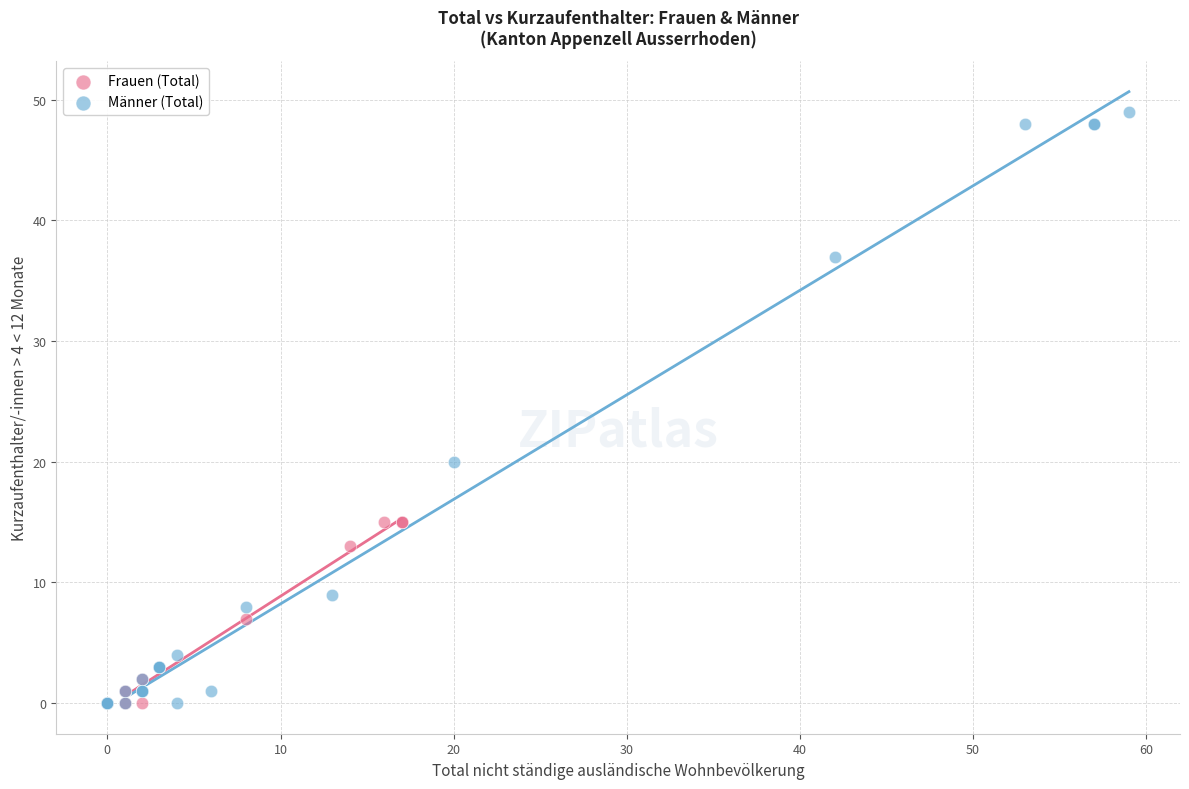

Which series contains the highest Y value?

Männer (Total)